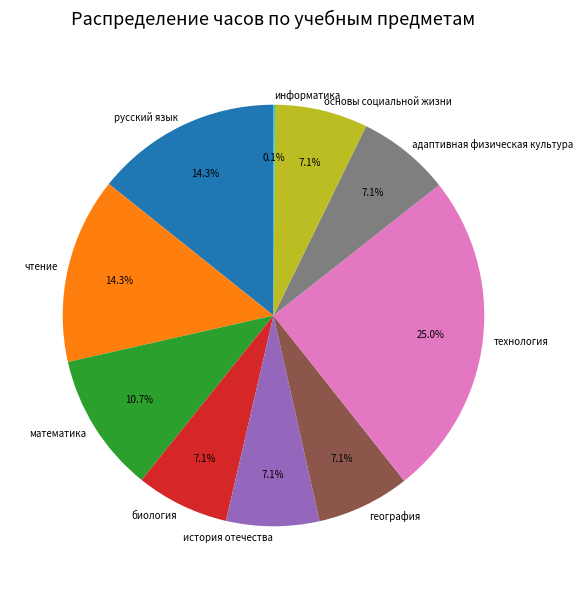

Is there a majority slice in this chart?

No